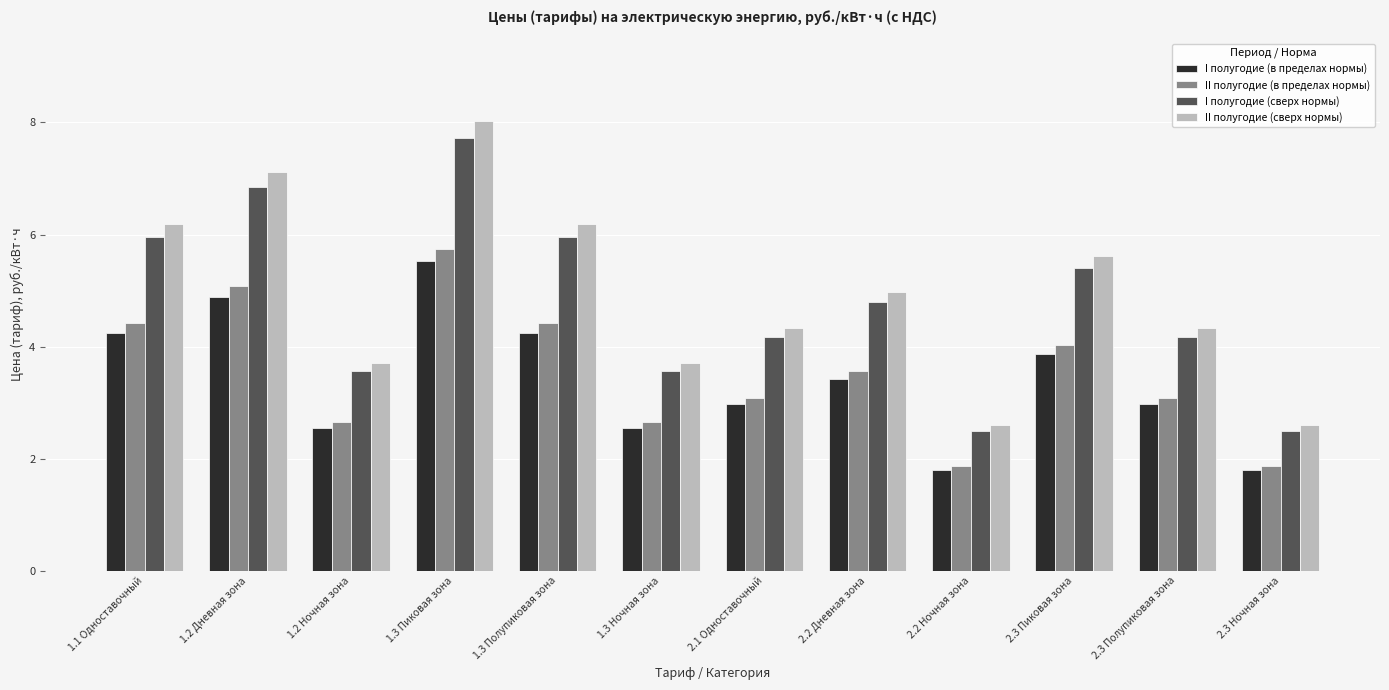

How many data points does each series have?

12